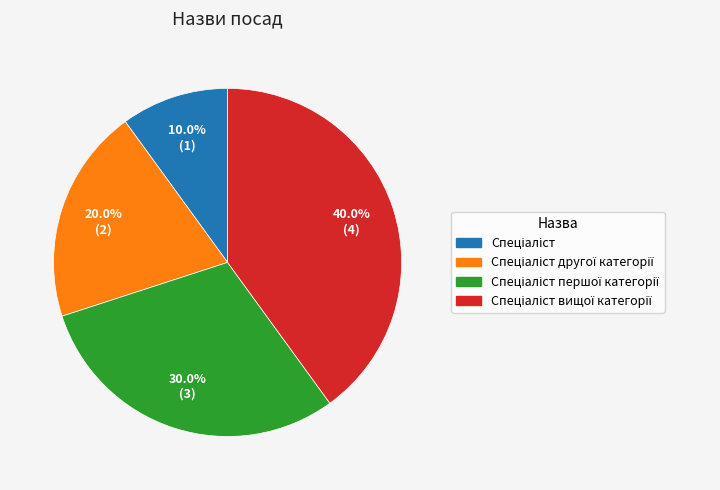

Does any single category account for the majority?

No